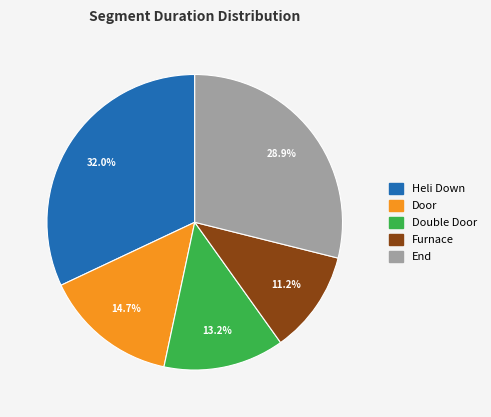

What portion of the pie excludes Double Door?

86.8%